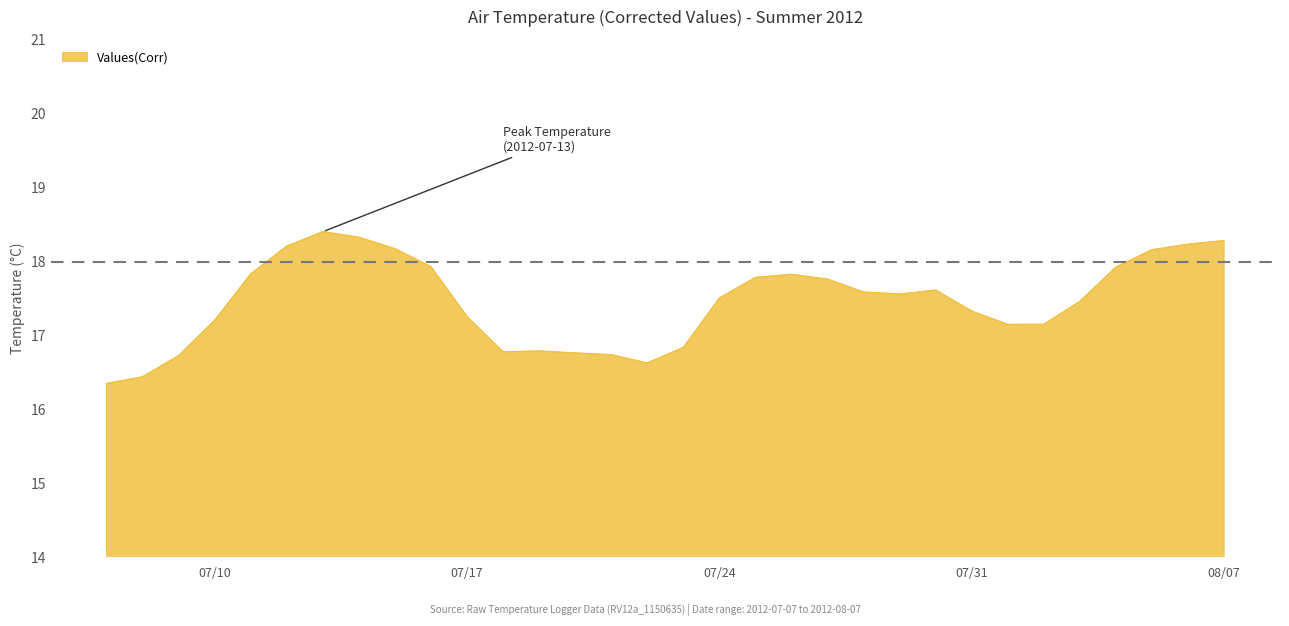

What is the difference between the maximum and minimum values?

2.1